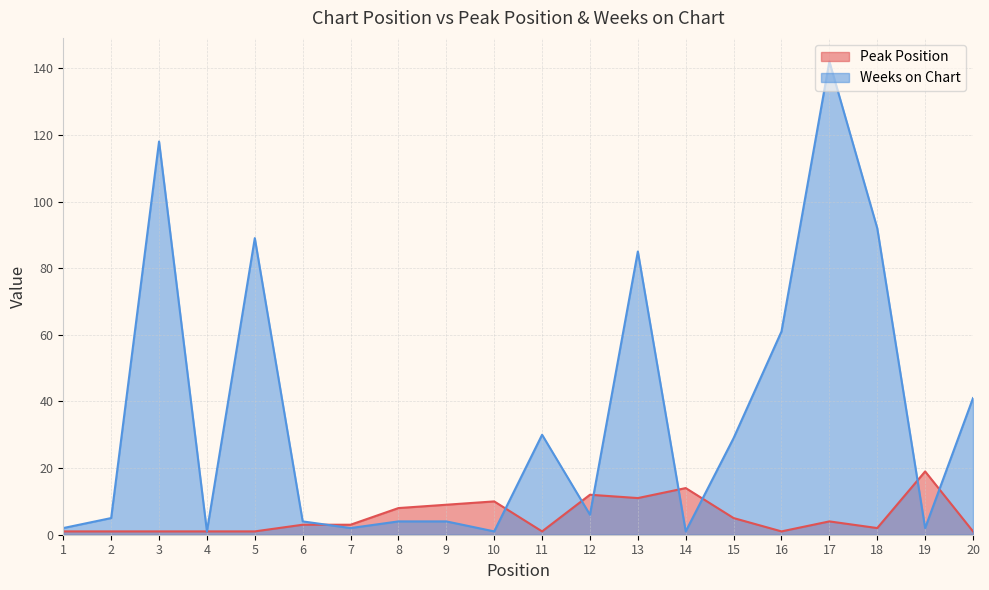

Read the Peak Position value at 14, to the nearest 10.

10